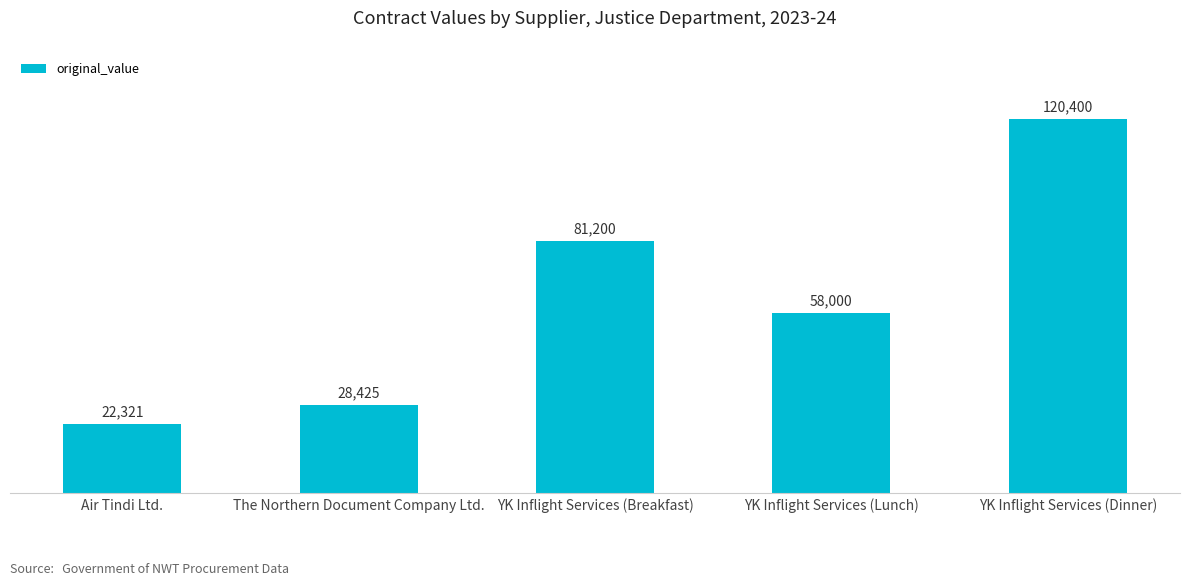

Are the bars horizontal?

No